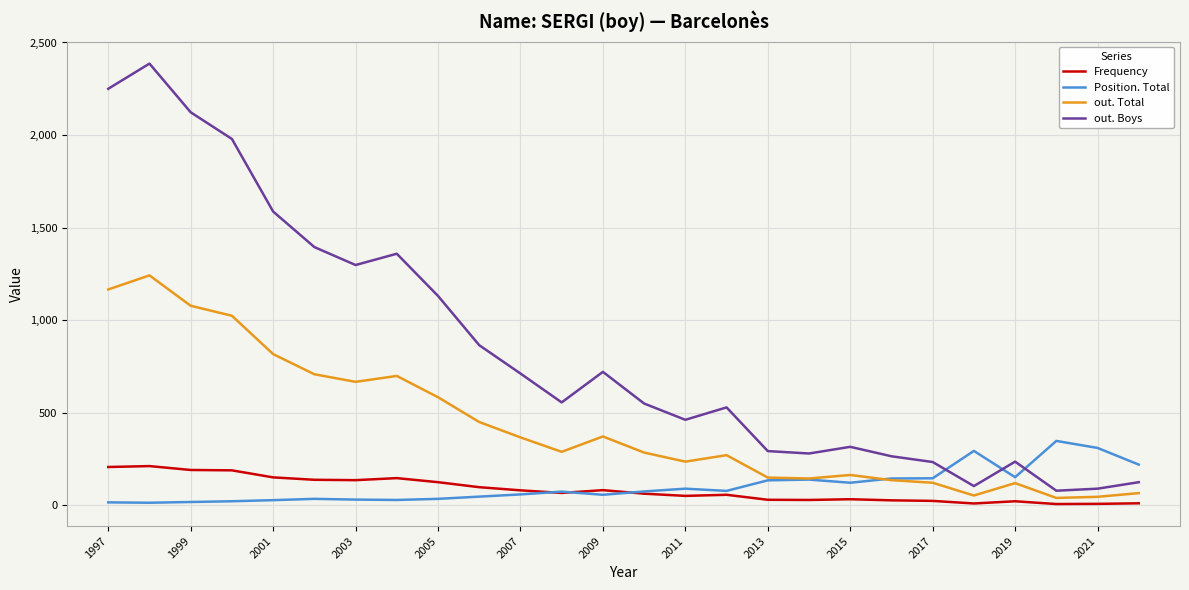

What is the maximum value for Position. Total?

348